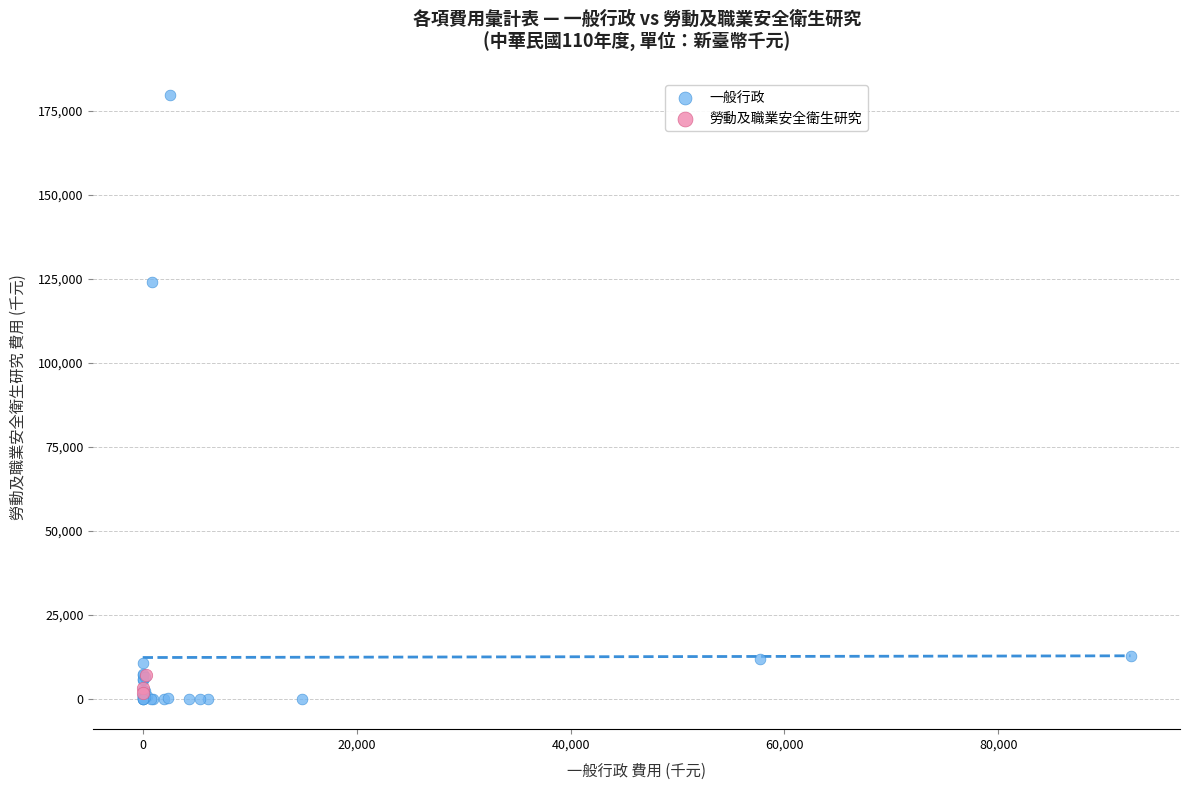

Which series contains the highest Y value?

一般行政